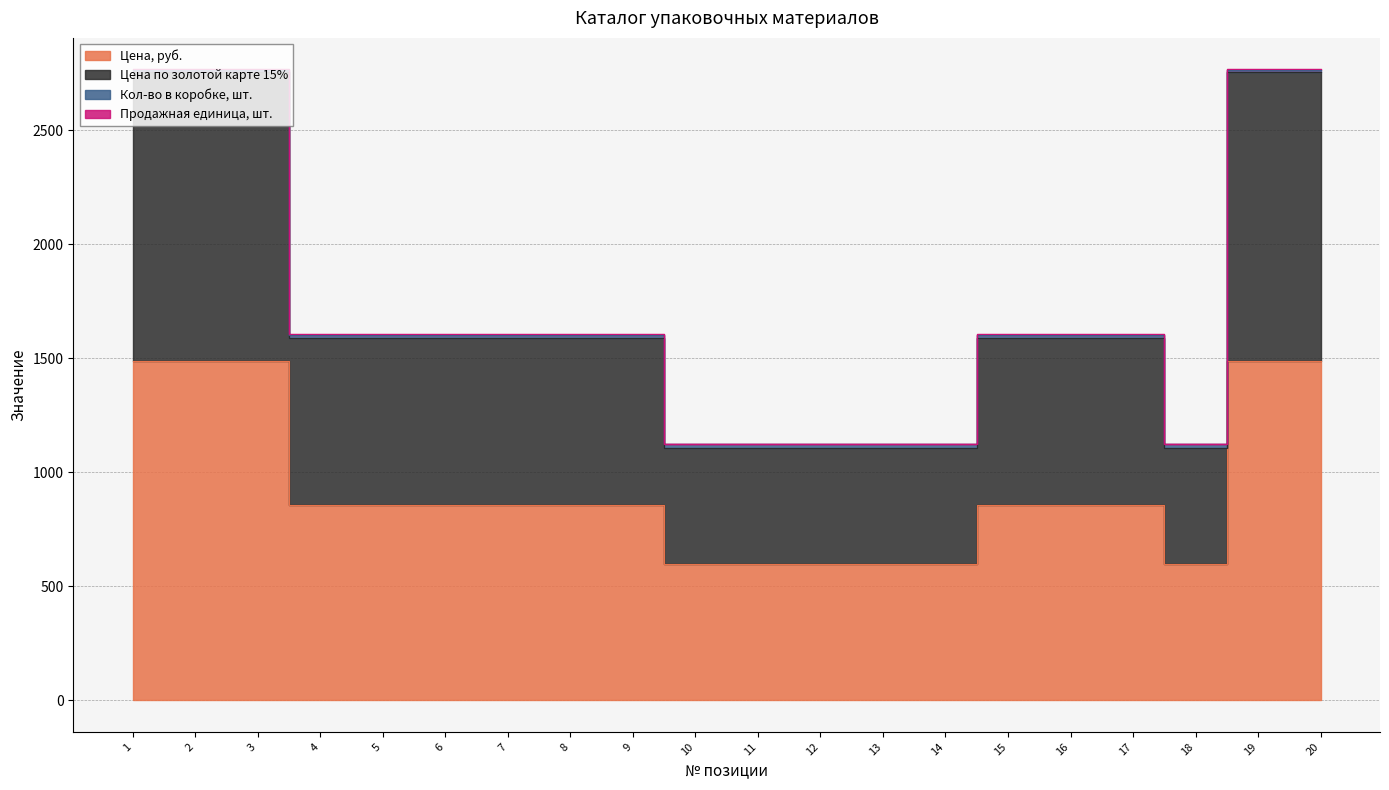

True or false: Цена, руб. and Цена по золотой карте 15% cross at least once.

False